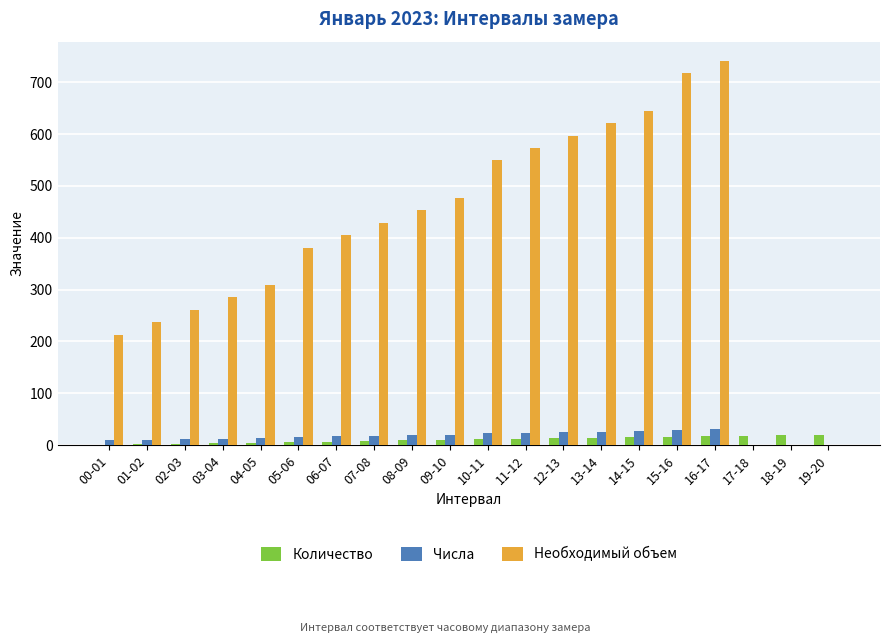

Which series changed the most between 07-08 and 08-09?

Необходимый объем